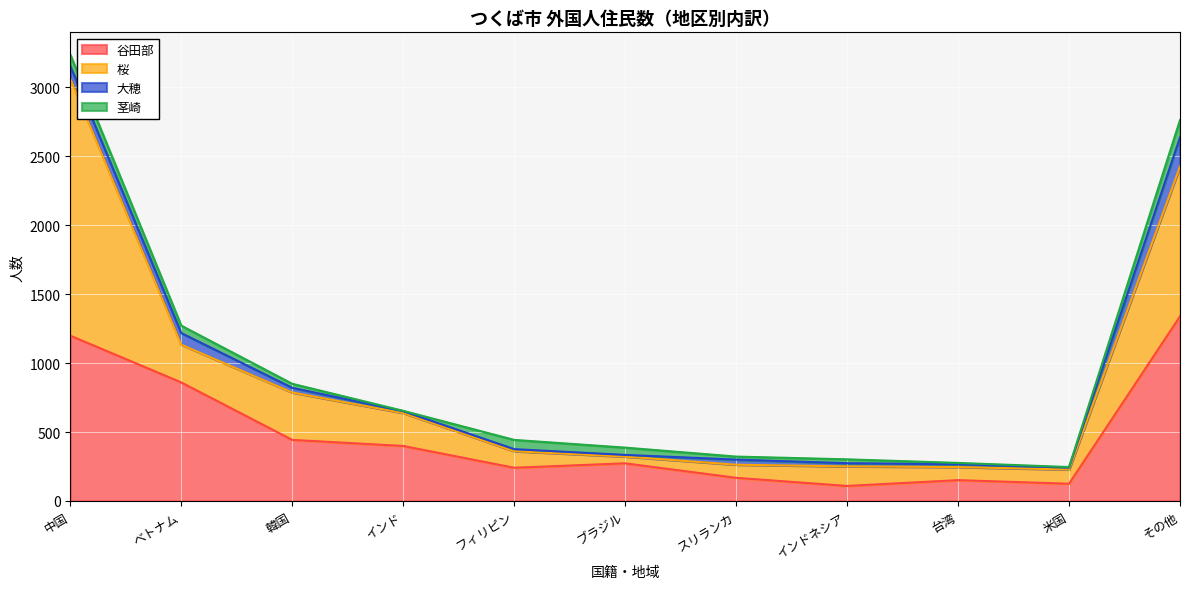

List the labels in order of 桜 value, largest first.

中国, その他, 韓国, ベトナム, インド, インドネシア, フィリピン, 米国, スリランカ, 台湾, ブラジル